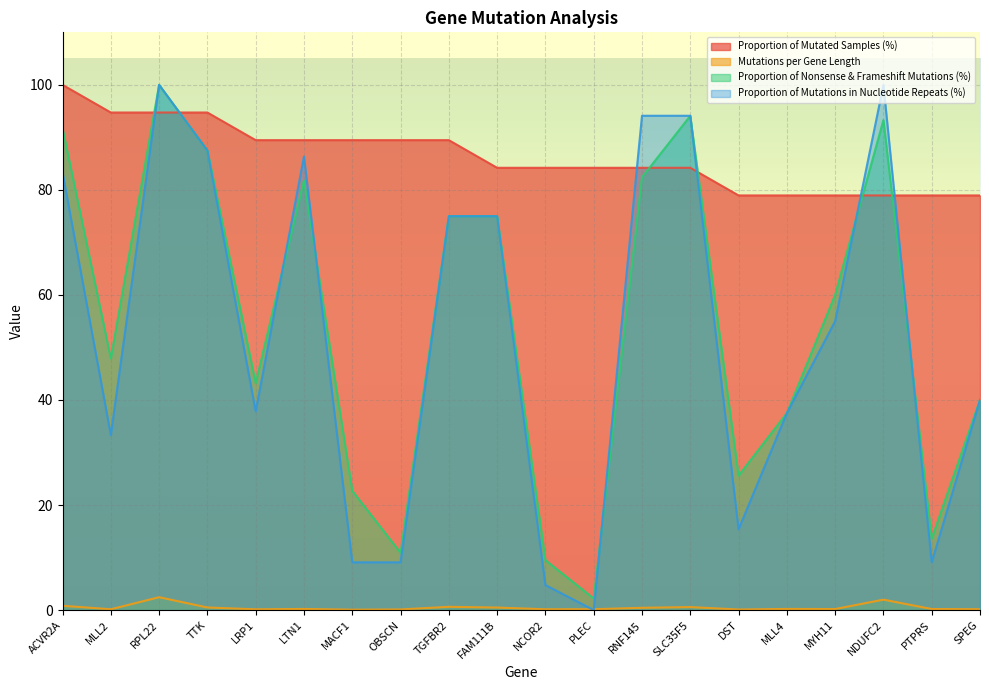

Is it true that Proportion of Nonsense & Frameshift Mutations (%) equals 63.2 at LRP1?

False